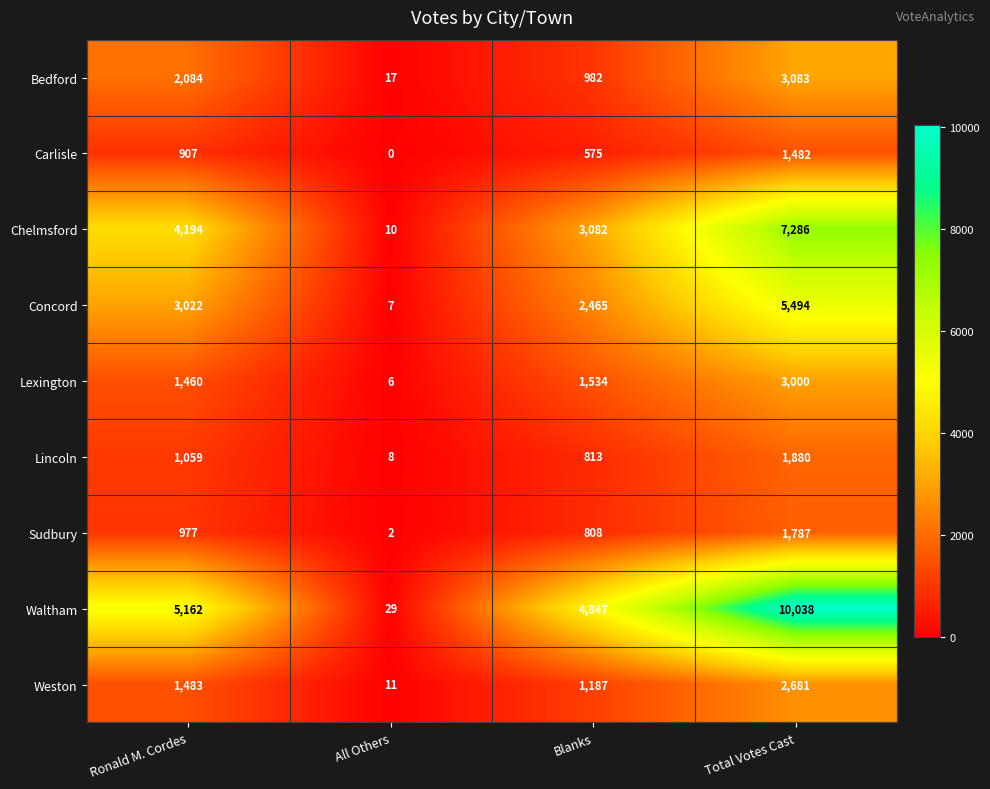

Which series has the widest spread of values?

Waltham